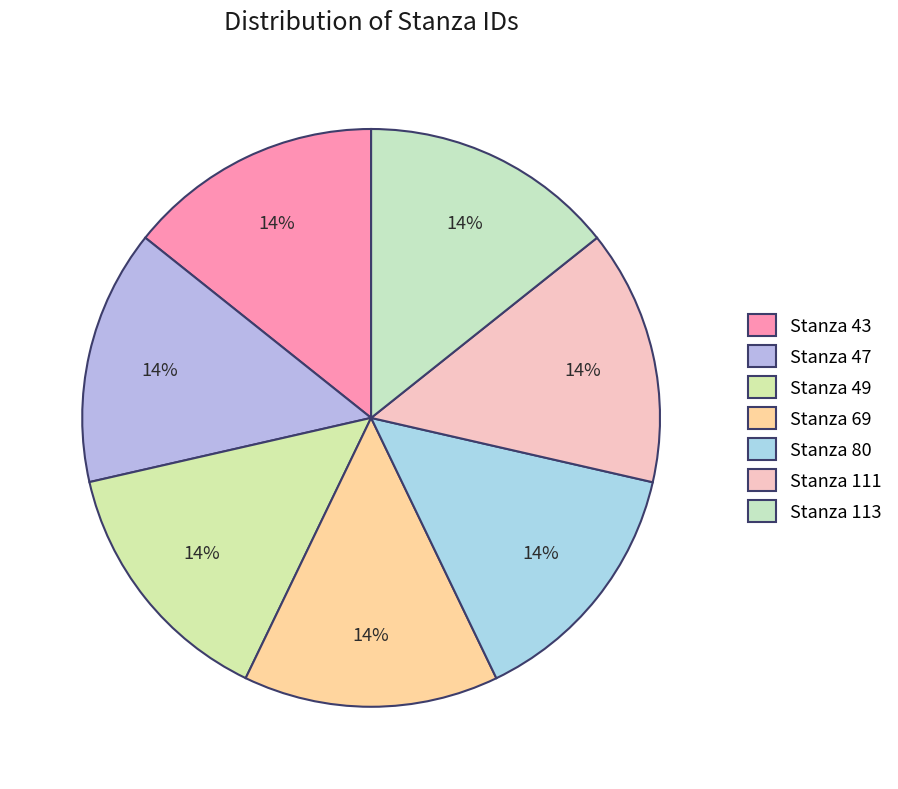

Count the number of slices in the pie.

7